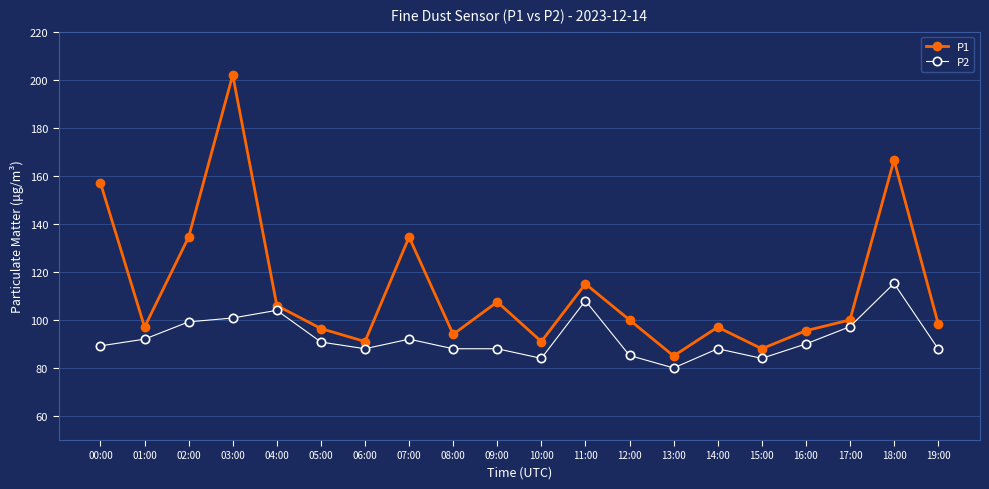

What is the label of the 8th point from the right?

12:00